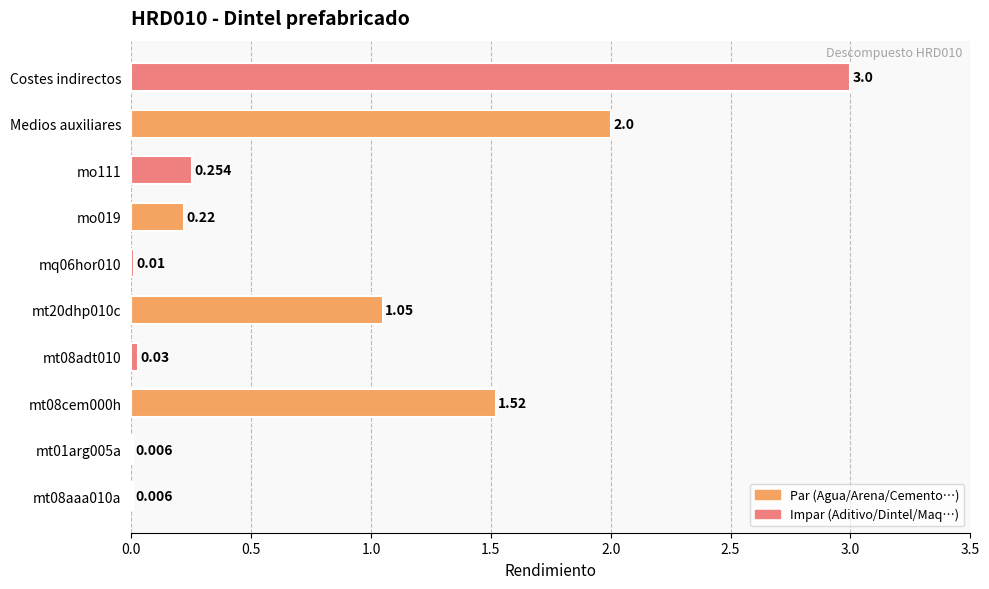

Between Medios auxiliares and mo111, which is larger?

Medios auxiliares